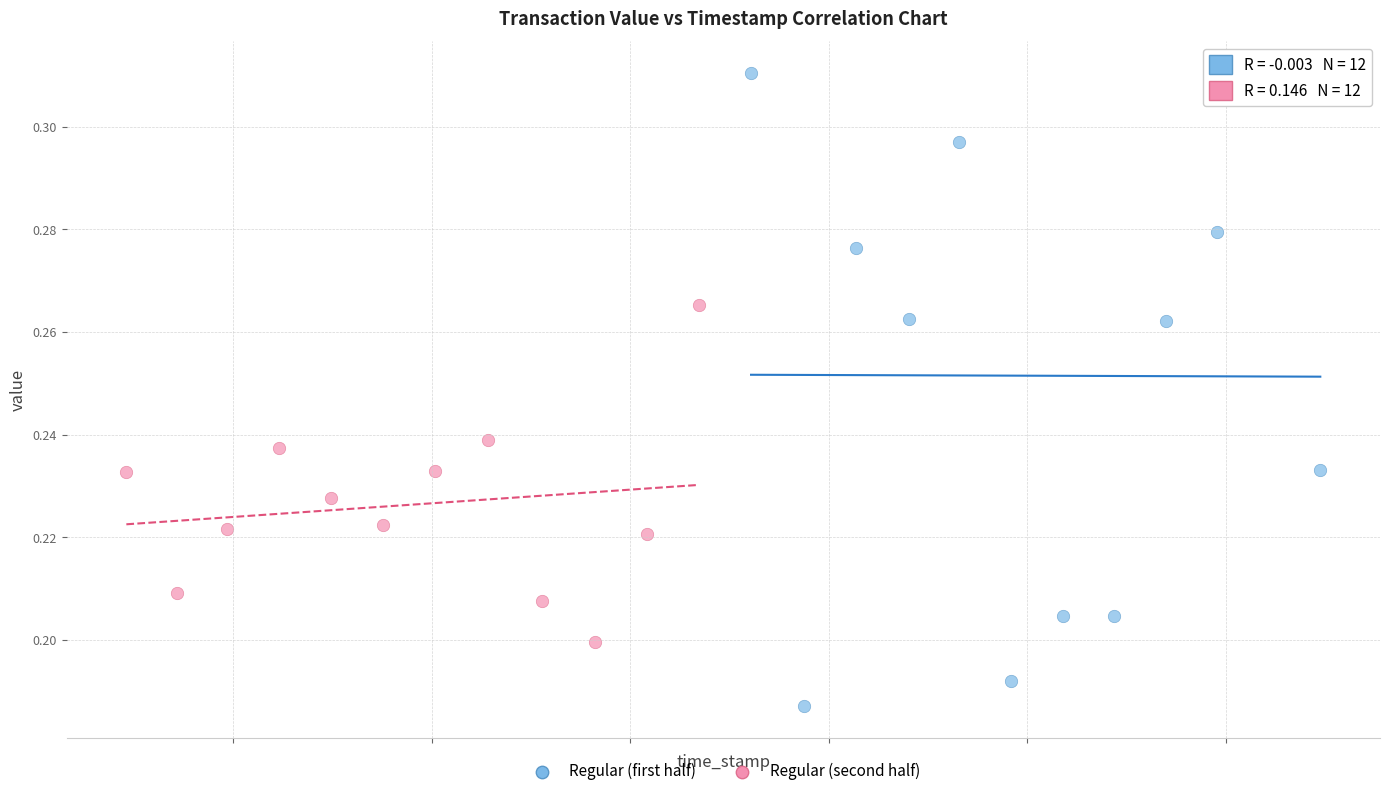

Which series contains the highest Y value?

Regular (first half)